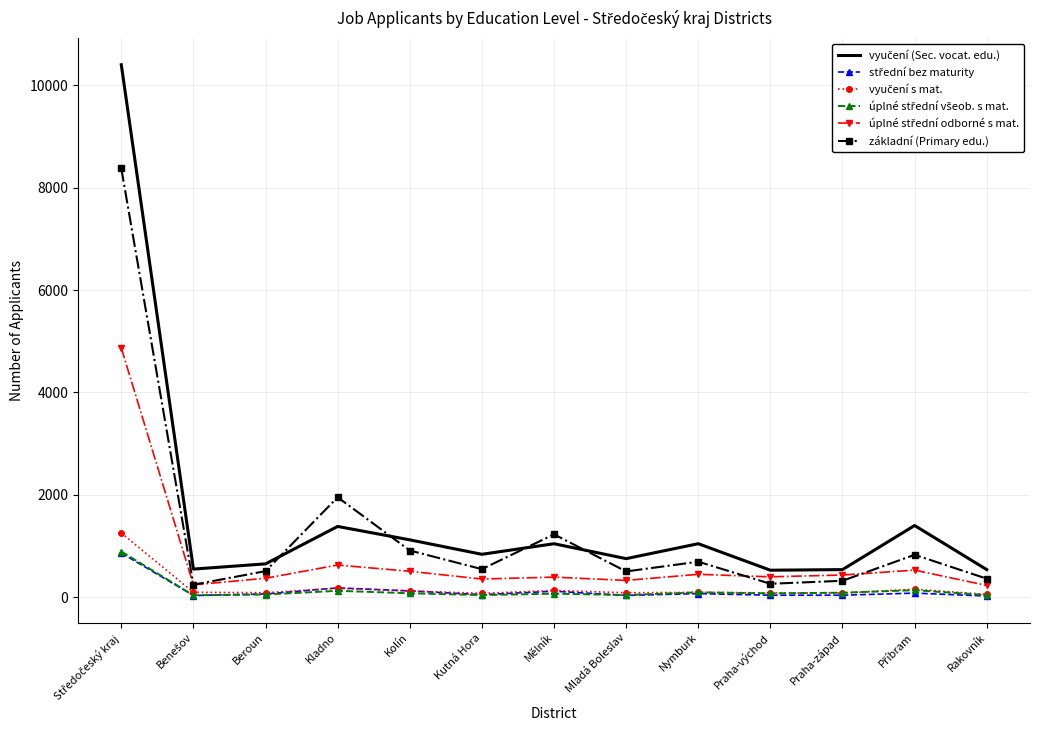

What is the maximum value shown in the chart?

10399